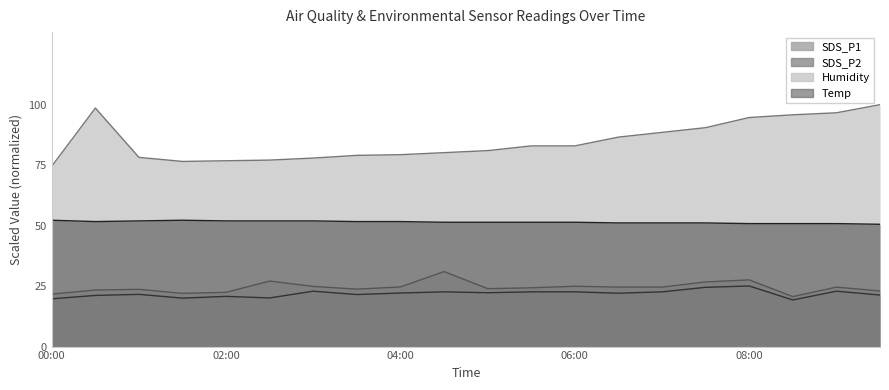

Which series changed the most between 00:30 and 02:00?

Humidity